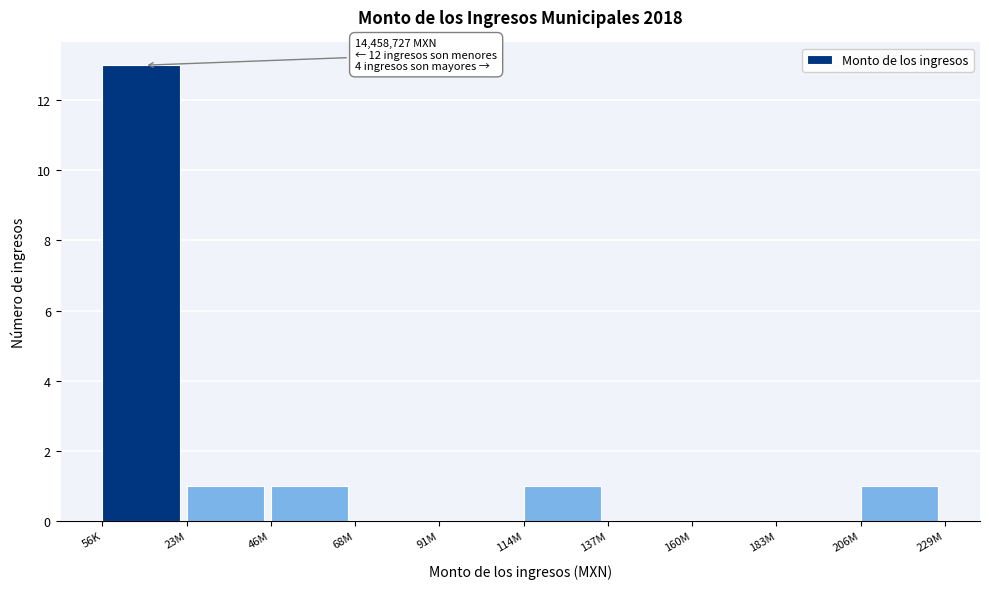

Reading right to left, extract all data points from this chart.

206M=1	183M=0	160M=0	137M=0	114M=1	91M=0	68M=0	46M=1	23M=1	56K=13